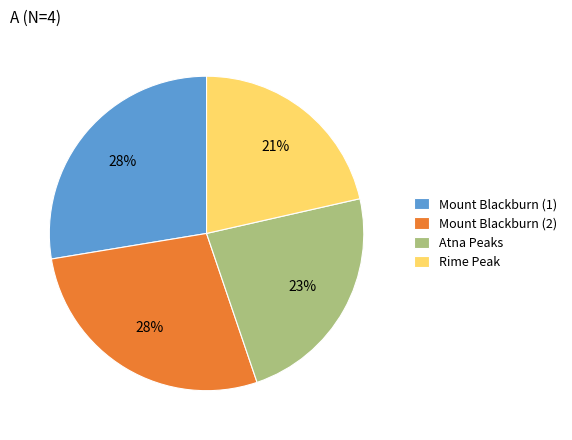

How many slices are in this pie chart?

4